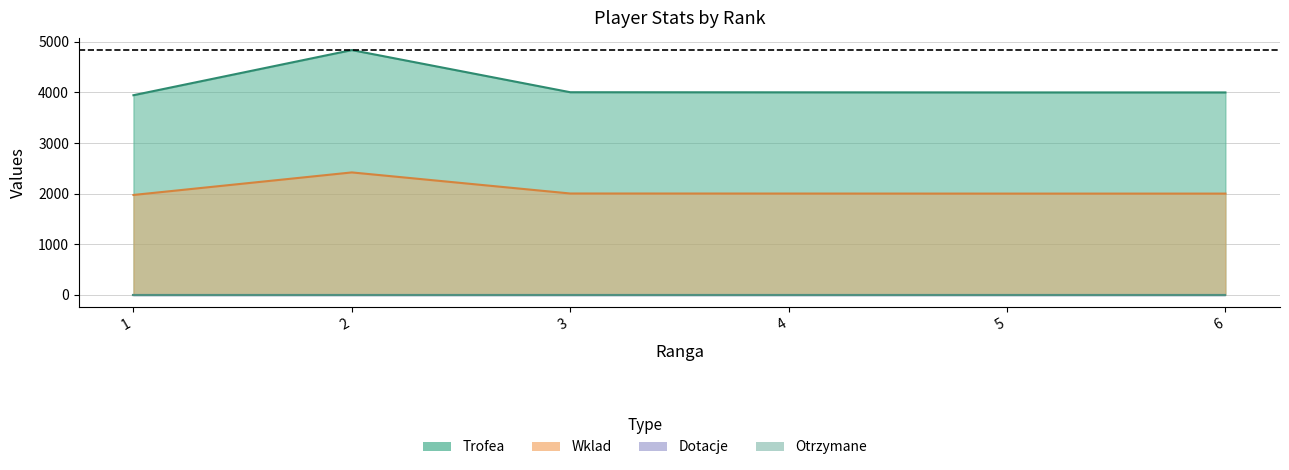

What is the average value of the Trofea series?

4132